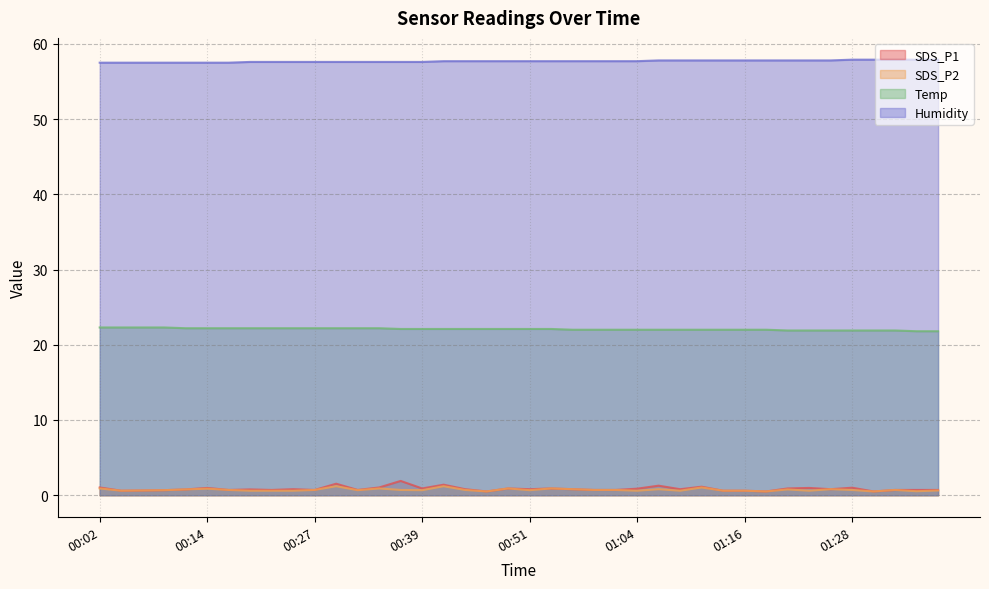

What is the lowest value of the SDS_P1 series?

0.5